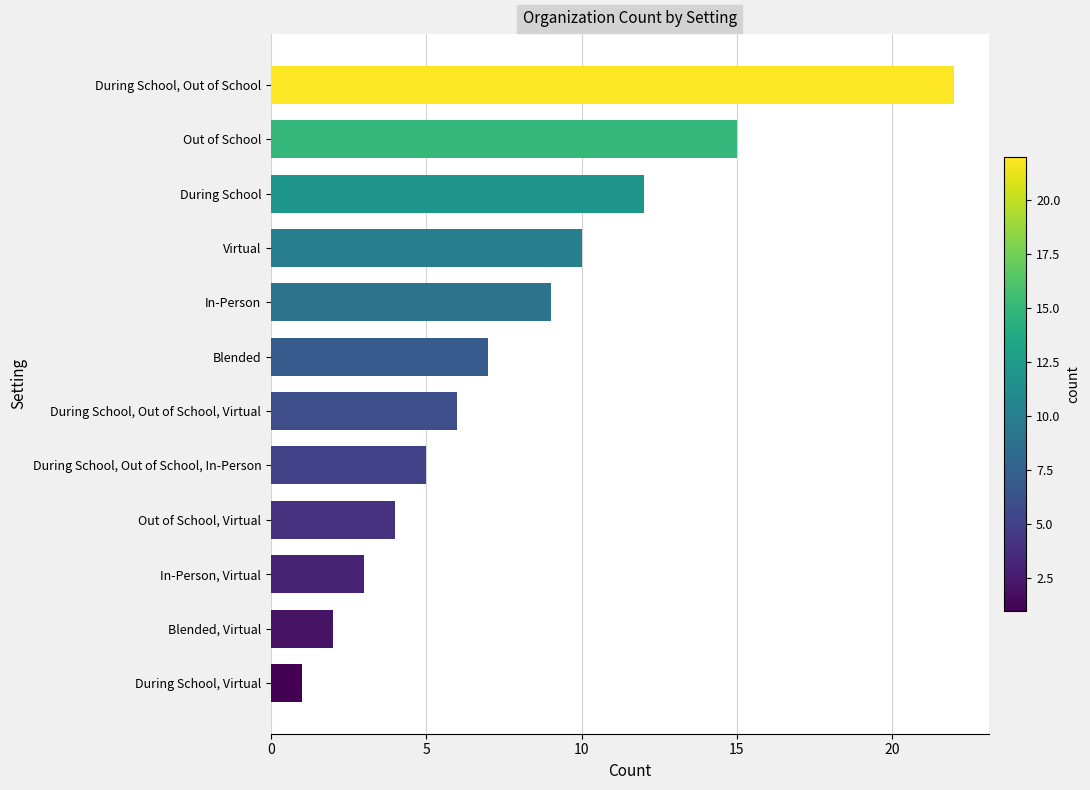

How many values are below 7?

6